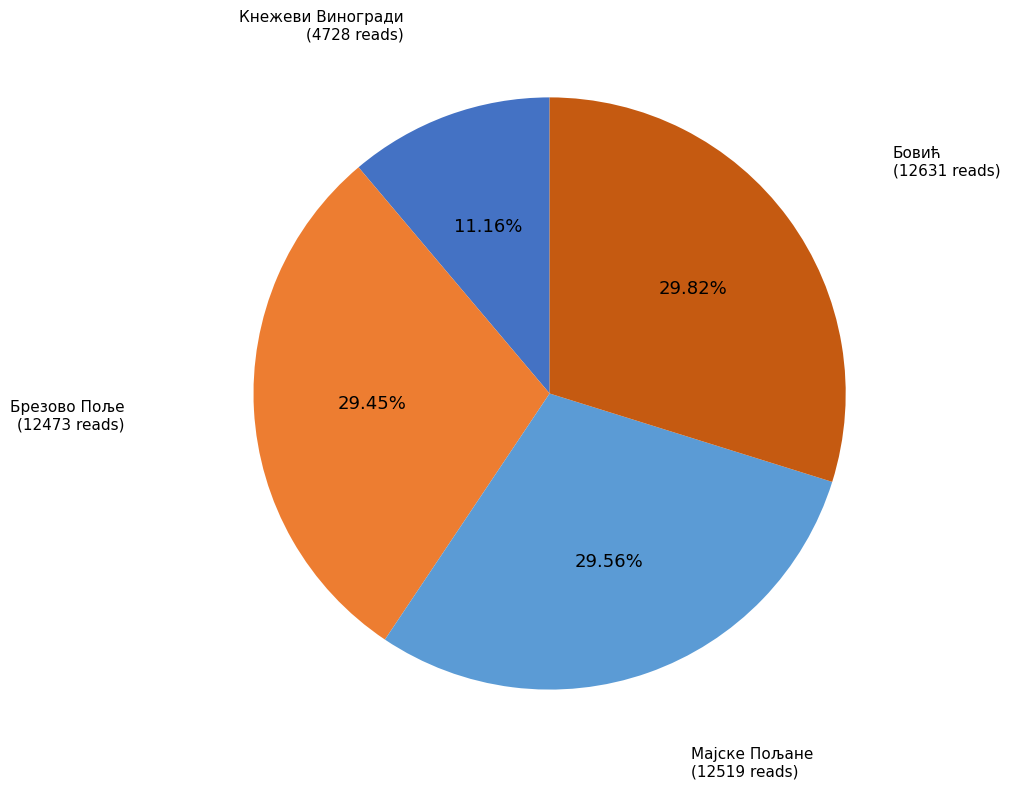

Count the number of slices in the pie.

4